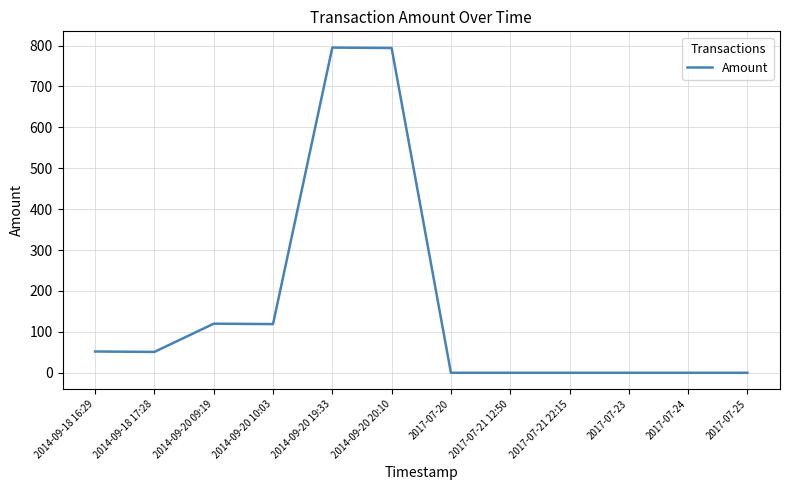

What is the maximum value shown in the chart?

795